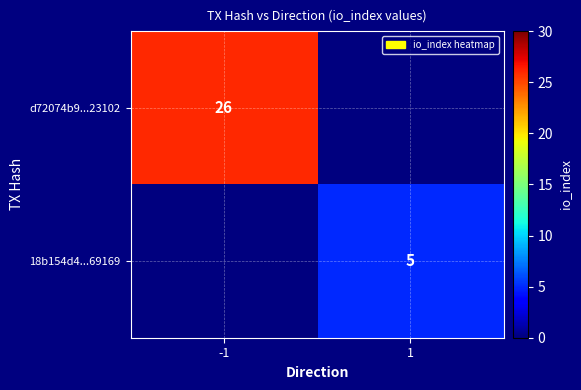

Is it true that 18b154d4...69169 equals 5 at 1?

True